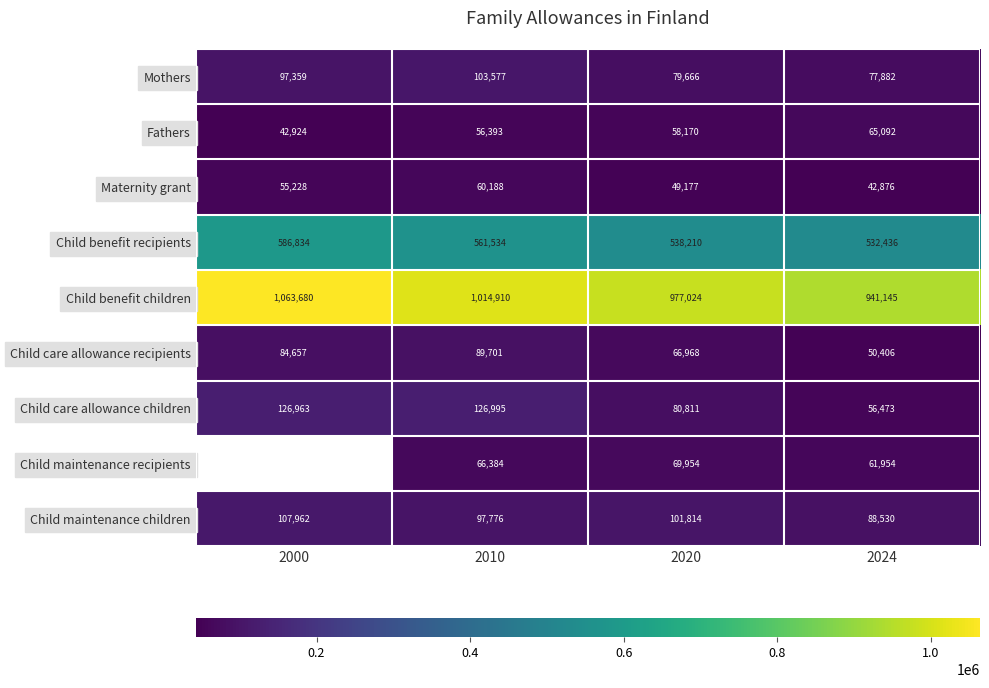

Where is Fathers nearest to the value 54008?

2010